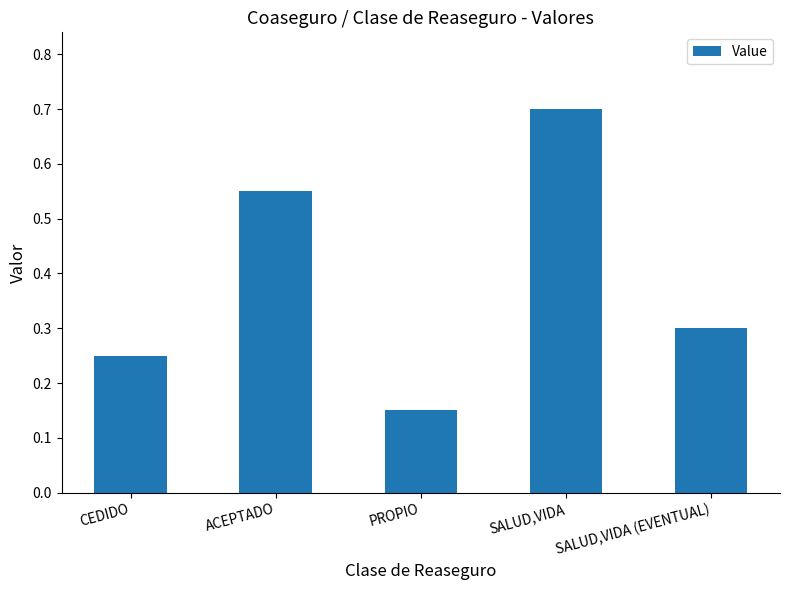

What is the average value?

0.4